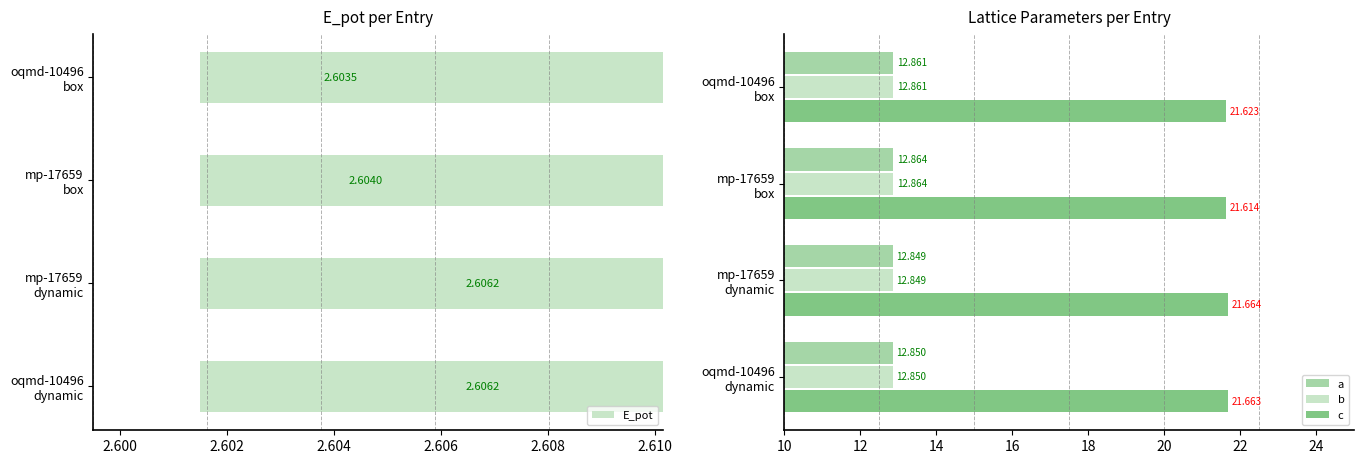

What are all the series names shown in the legend?

E_pot, a, b, c